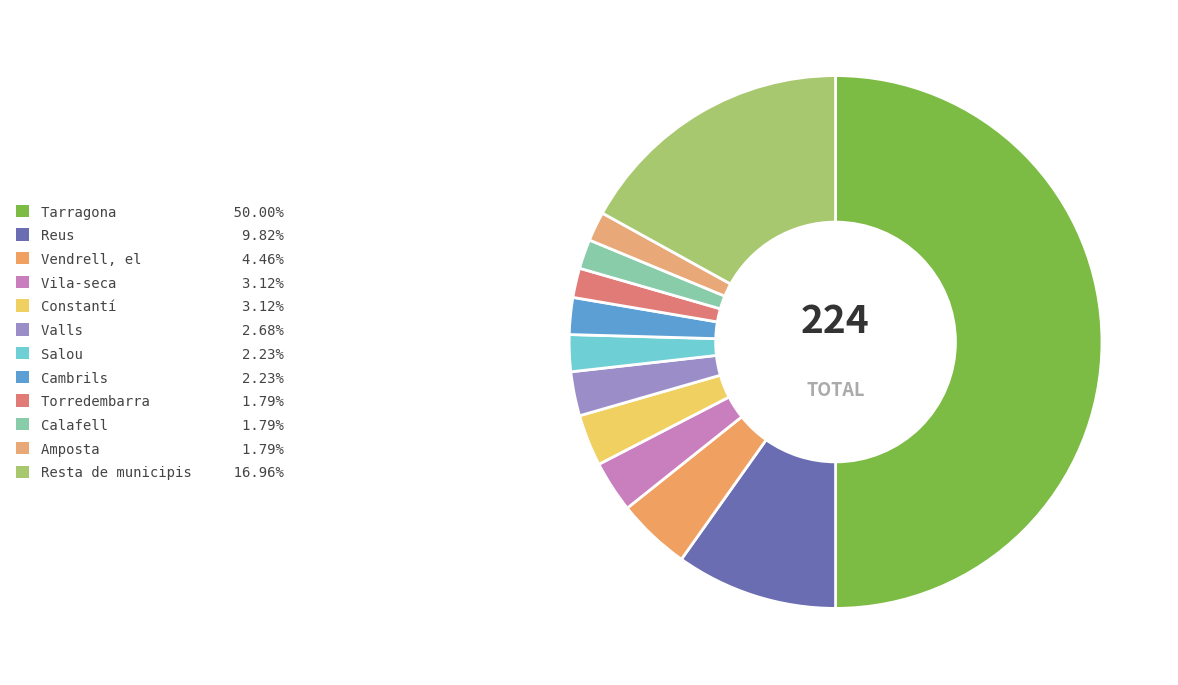

Between Reus and Vendrell, el, which is larger?

Reus